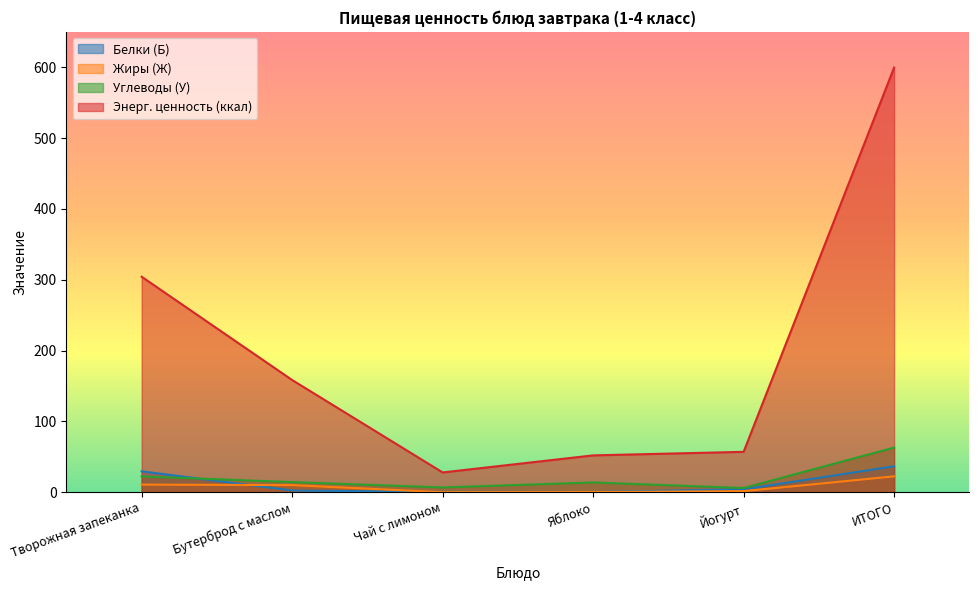

Reading left to right, transcribe all the data shown in this chart.

Белки (Б): Творожная запеканка=29.5	Бутерброд с маслом=2.4	Чай с лимоном=0.3	Яблоко=0.3	Йогурт=4.1	ИТОГО=36.6
Жиры (Ж): Творожная запеканка=10.7	Бутерброд с маслом=10.0	Чай с лимоном=0.0	Яблоко=0.2	Йогурт=1.5	ИТОГО=22.4
Углеводы (У): Творожная запеканка=22.3	Бутерброд с маслом=14.3	Чай с лимоном=6.7	Яблоко=13.8	Йогурт=5.9	ИТОГО=63.0
Энерг. ценность (ккал): Творожная запеканка=304.2	Бутерброд с маслом=158.4	Чай с лимоном=27.9	Яблоко=52.0	Йогурт=57.0	ИТОГО=599.5